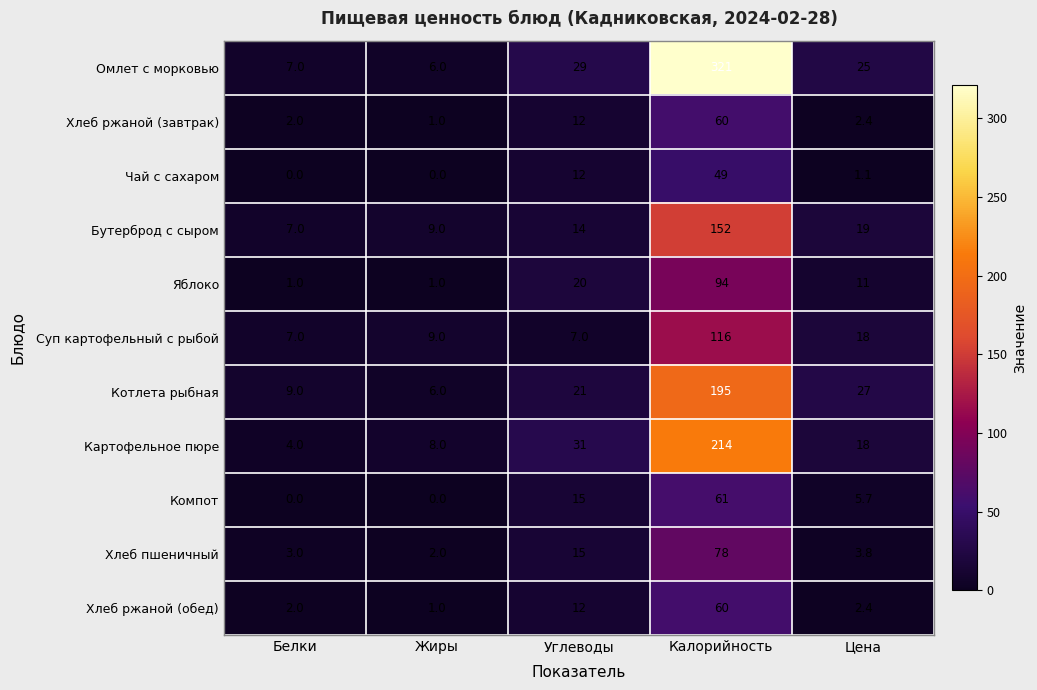

Count the number of data series in this chart.

11